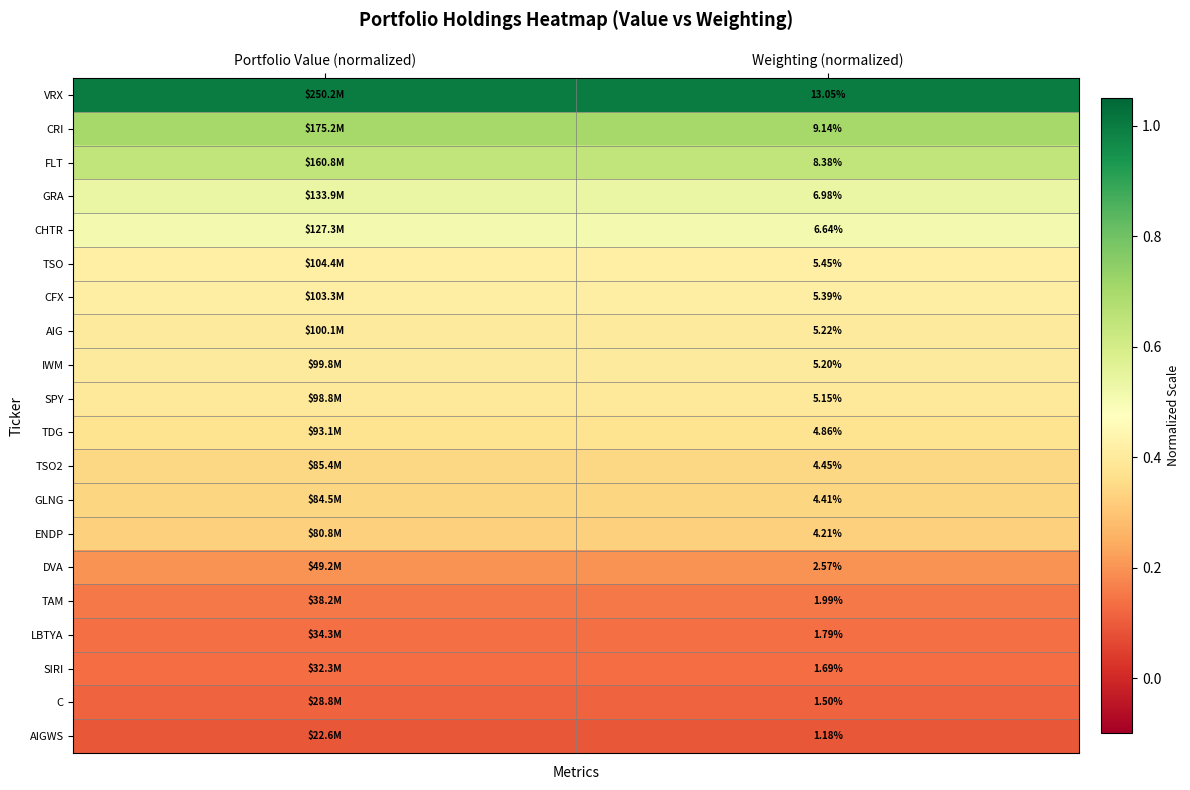

Which series has the largest total across all categories?

VRX